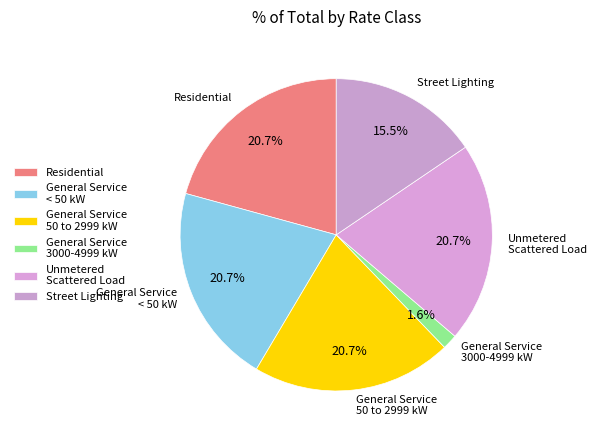

Count the number of slices in the pie.

6